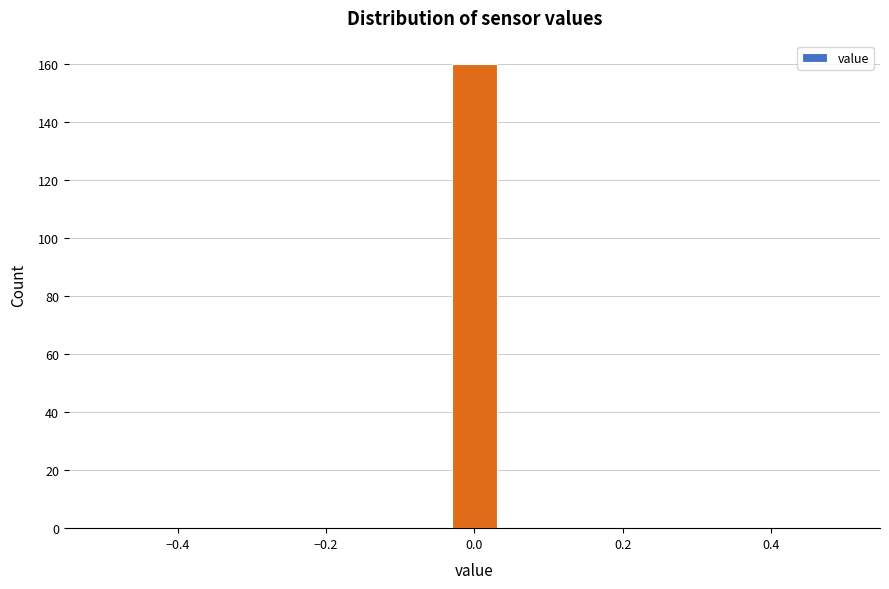

Around what value on the x-axis is the tallest bar? Give the approximate position of its centre, as read against the axis.

0.00